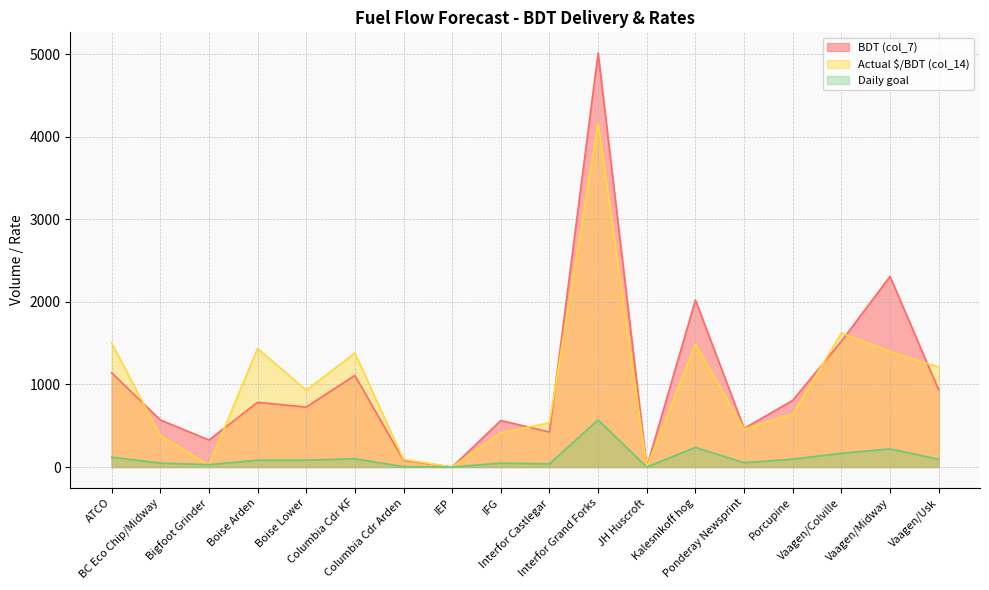

What is the value of the Daily goal point at the 3rd from the left?

28.6